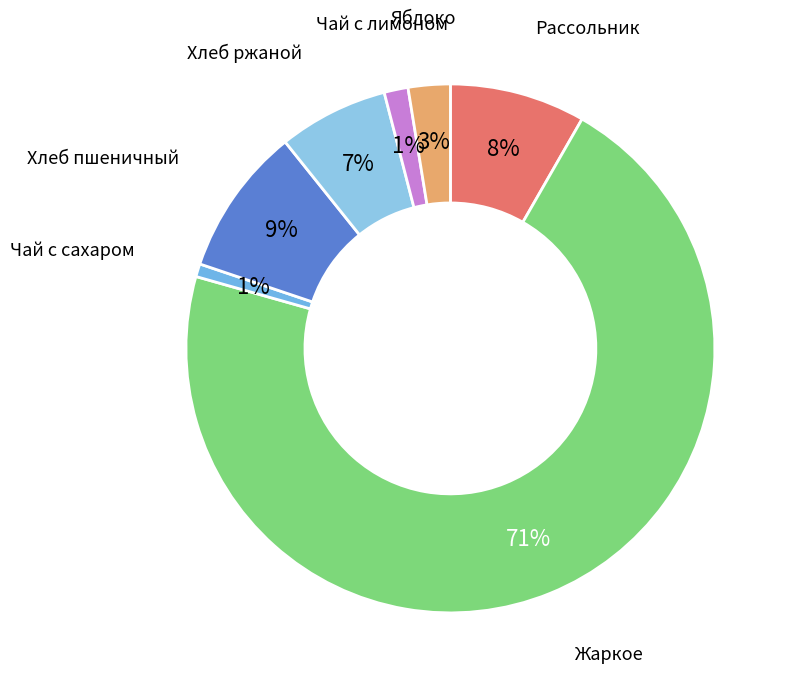

Which slice represents more than half of the pie?

Жаркое